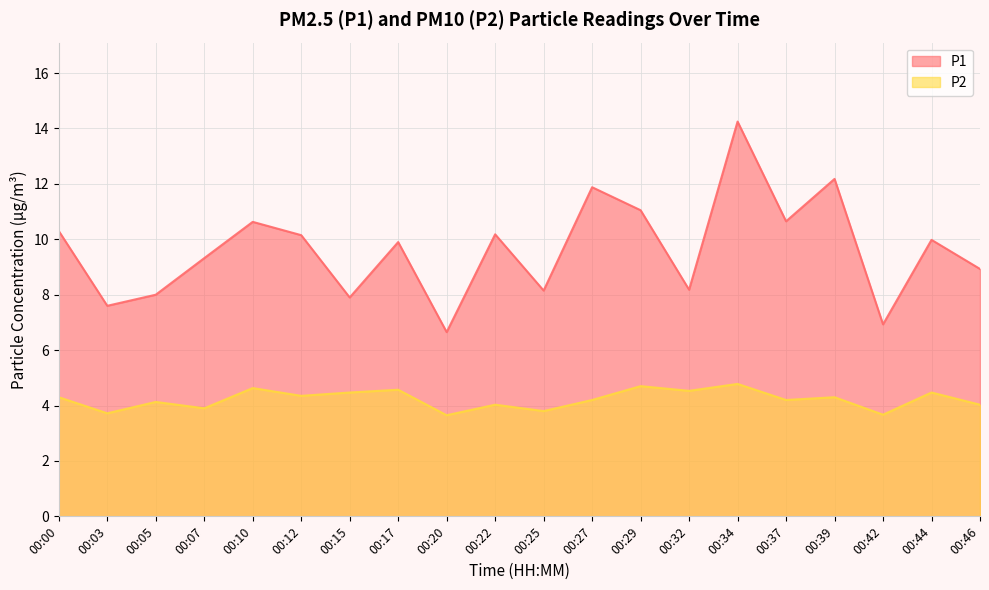

In P2, how many points are higher than both neighbors (excluding endpoints)?

8